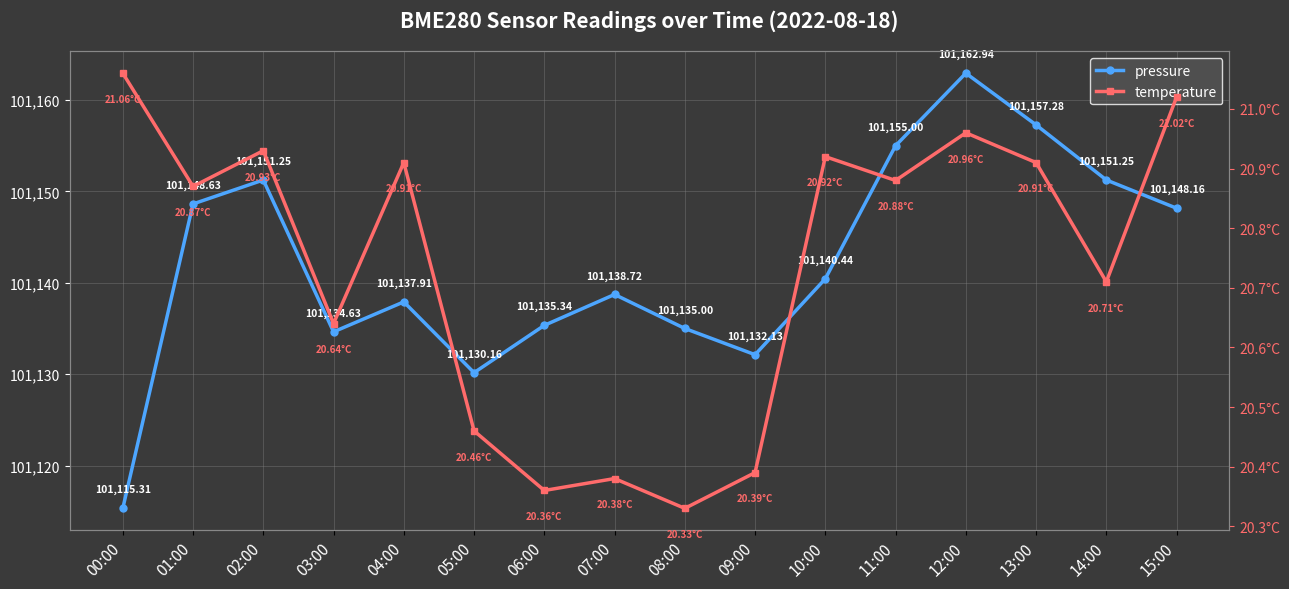

Reading left to right, list all the values displayed in this chart.

pressure: 00:00=101115.3	01:00=101148.6	02:00=101151.2	03:00=101134.6	04:00=101137.9	05:00=101130.2	06:00=101135.3	07:00=101138.7	08:00=101135.0	09:00=101132.1	10:00=101140.4	11:00=101155.0	12:00=101162.9	13:00=101157.3	14:00=101151.2	15:00=101148.2
temperature: 00:00=21.1	01:00=20.9	02:00=20.9	03:00=20.6	04:00=20.9	05:00=20.5	06:00=20.4	07:00=20.4	08:00=20.3	09:00=20.4	10:00=20.9	11:00=20.9	12:00=21.0	13:00=20.9	14:00=20.7	15:00=21.0